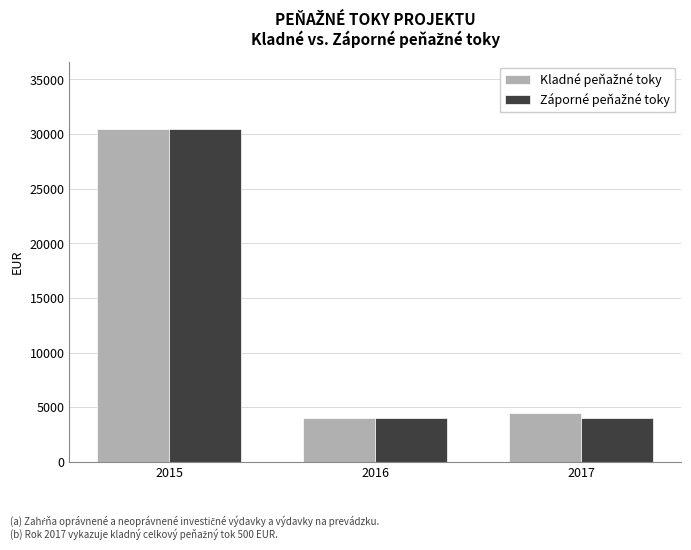

What is the maximum value shown in the chart?

30500